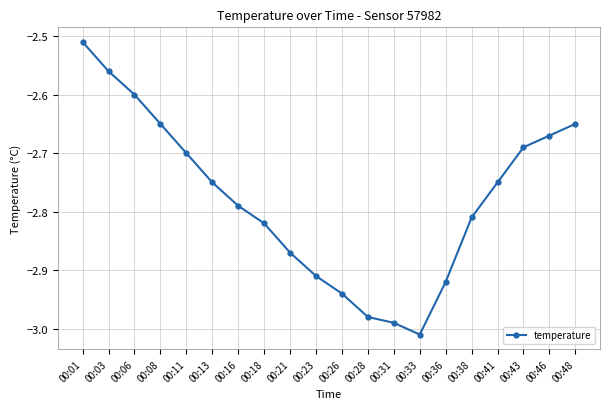

True or false: there are more than 2 points higher than both neighbors.

False